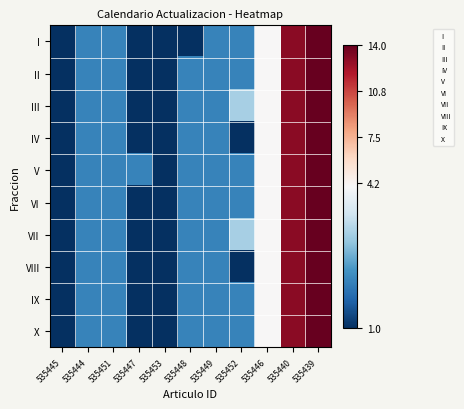

Which has a higher value, 535452 or 535440?

535440